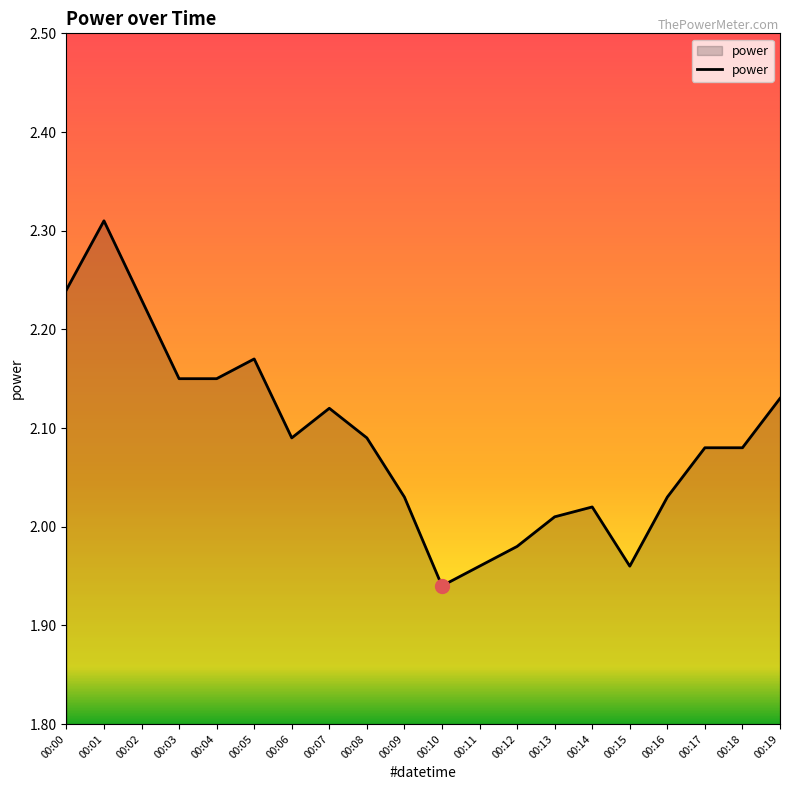

What is the ratio of the value at 00:05 to the value at 00:06?

1.0